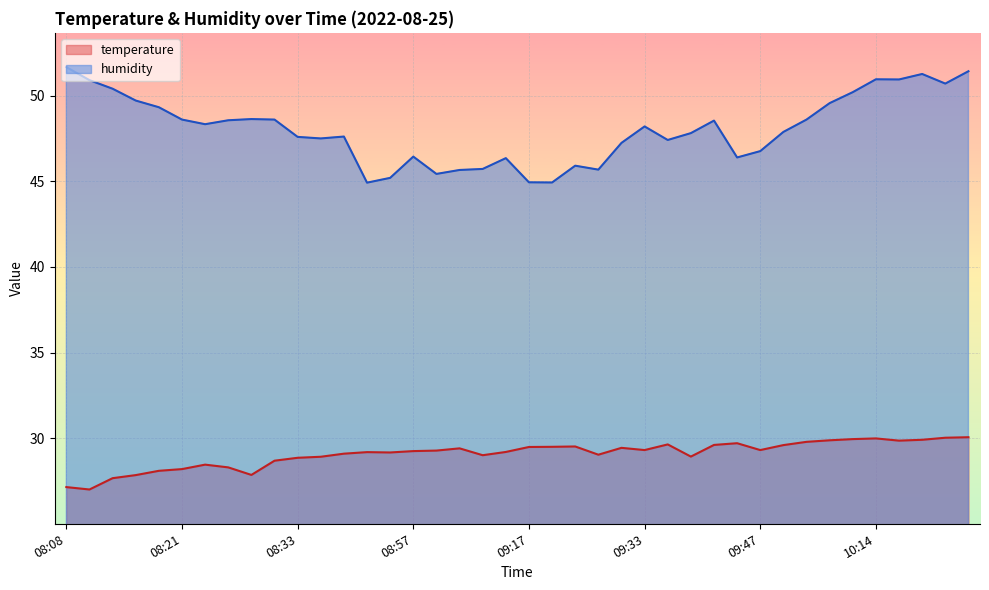

How many distinct data groups are displayed?

2